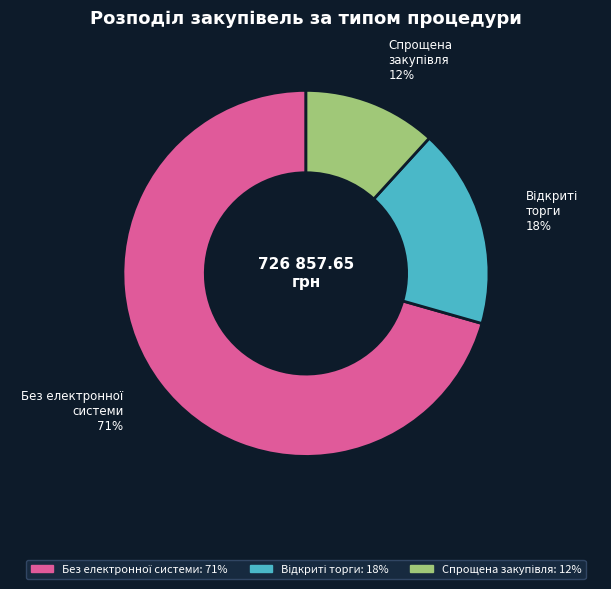

To the nearest percent, what is the average slice percentage?

33%